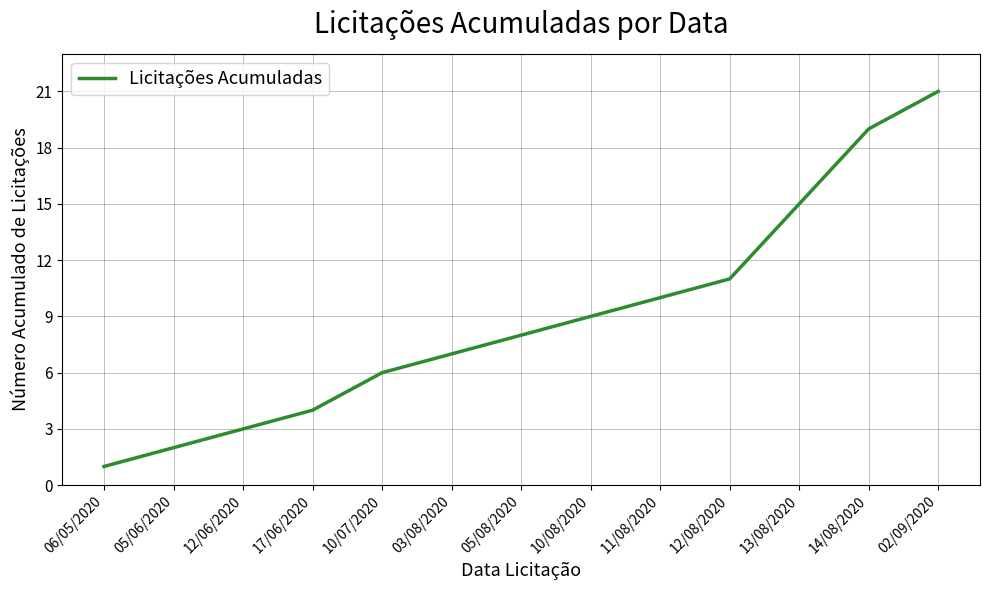

Which has a higher value, 12/06/2020 or 06/05/2020?

12/06/2020